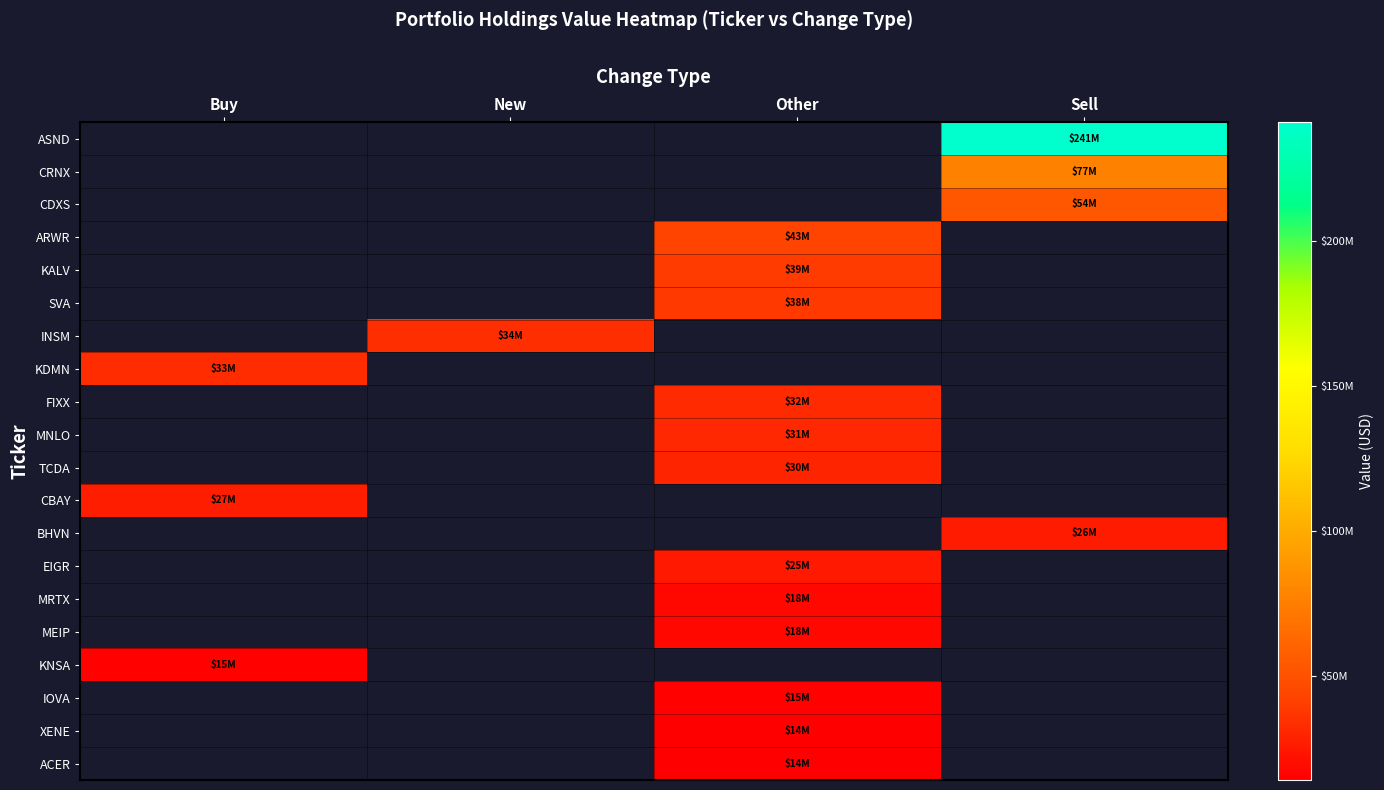

Is the value of ASND at New greater than the value of FIXX at Sell?

No